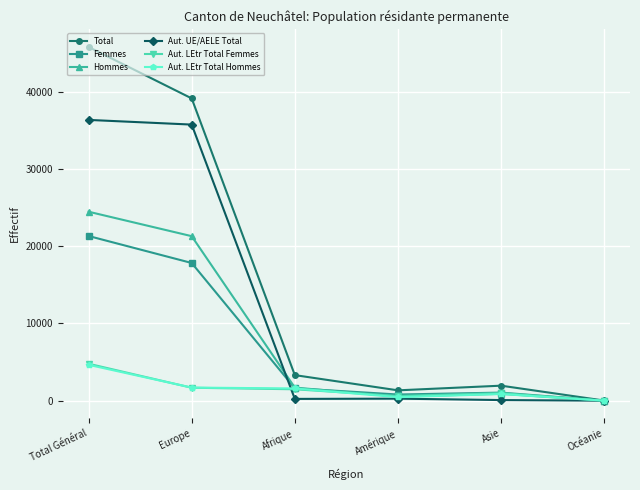

What are all the series names shown in the legend?

Total, Femmes, Hommes, Aut. UE/AELE Total, Aut. LEtr Total Femmes, Aut. LEtr Total Hommes